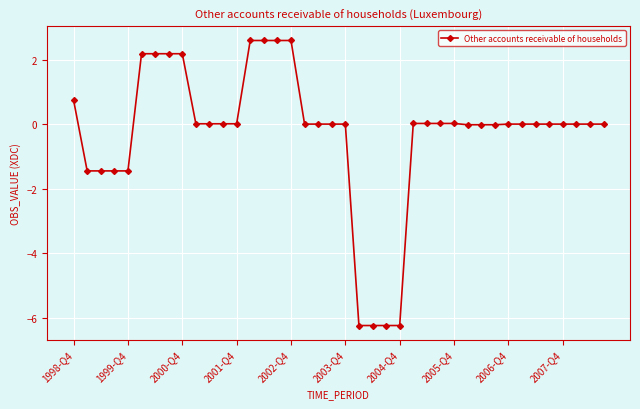

How many data points does each series have?

40